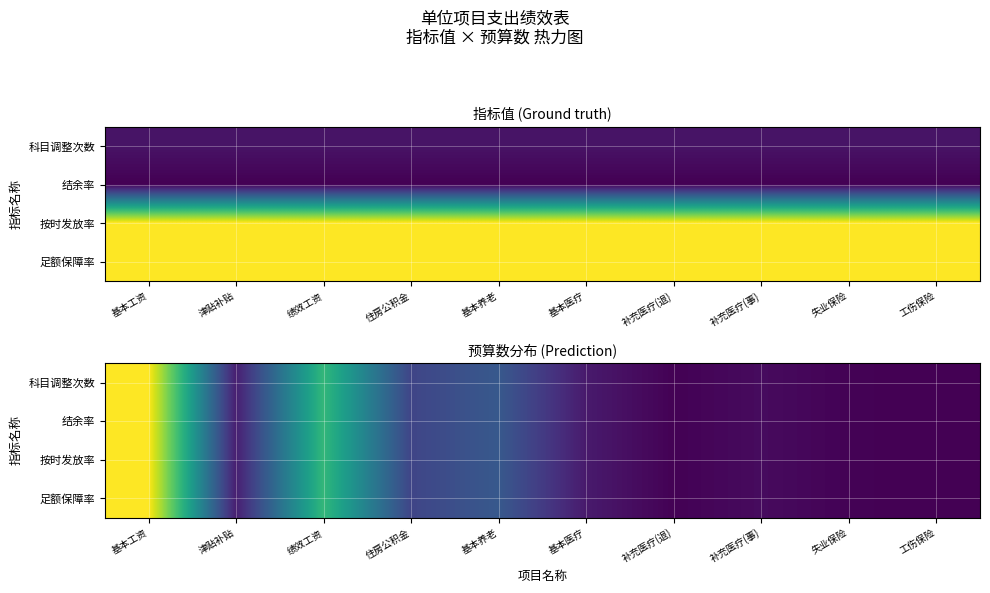

What is the smallest value displayed?

0.2